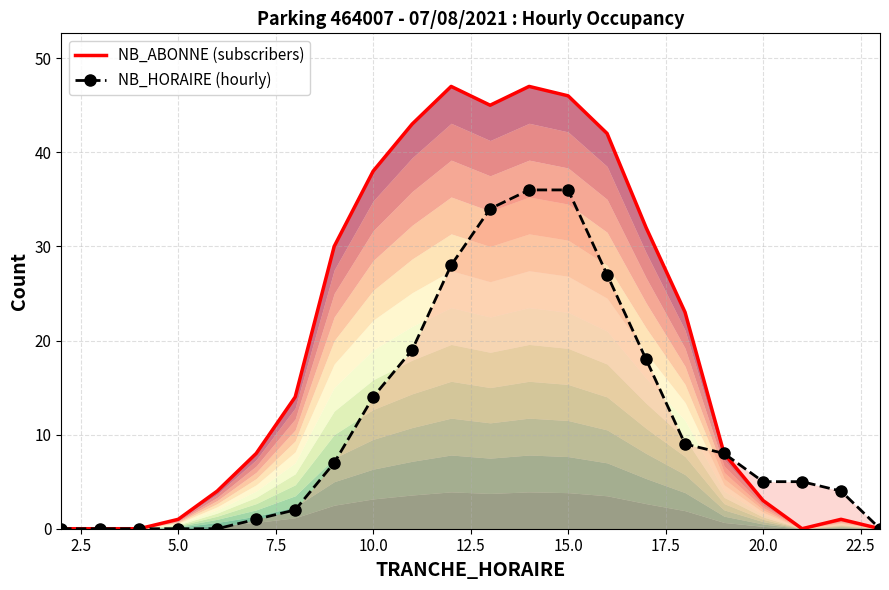

What is the average value of the NB_ABONNE (subscribers) series?

20